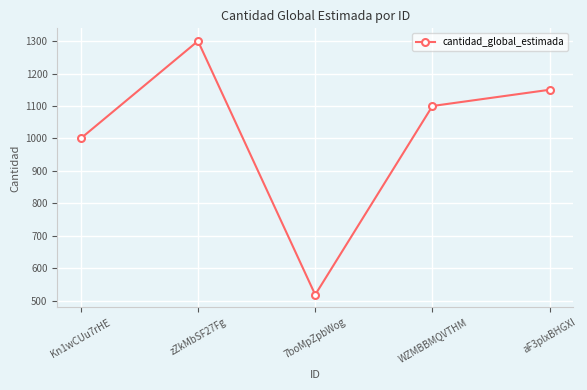

Is this an area chart (filled region under the line)?

No